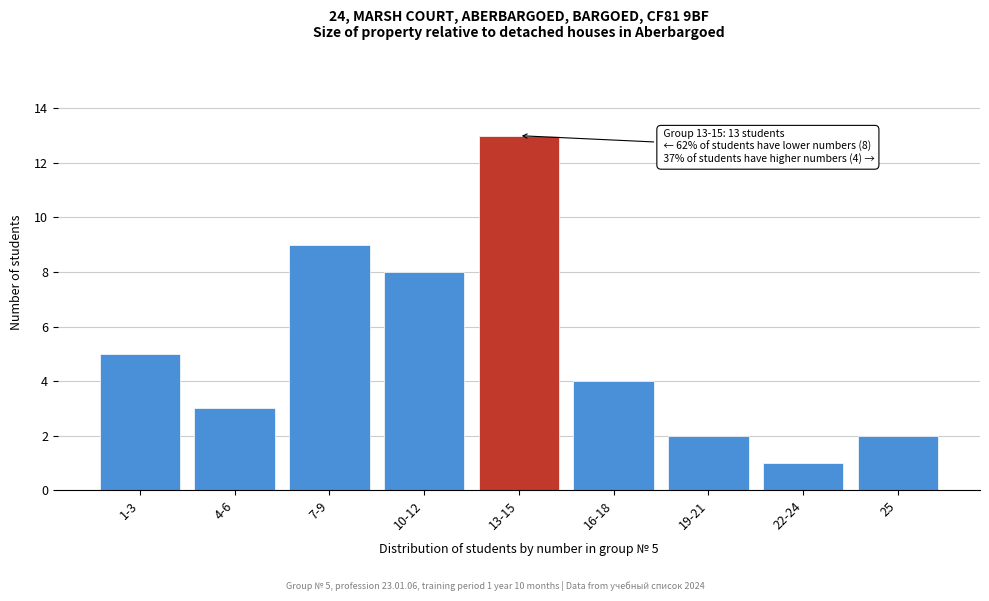

Reading left to right, transcribe all the data shown in this chart.

5	3	9	8	13	4	2	1	2